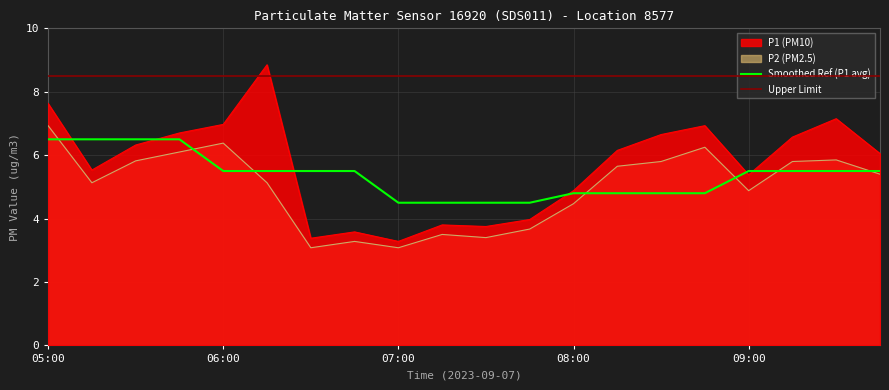

True or false: P1 and P2 cross at least once.

False